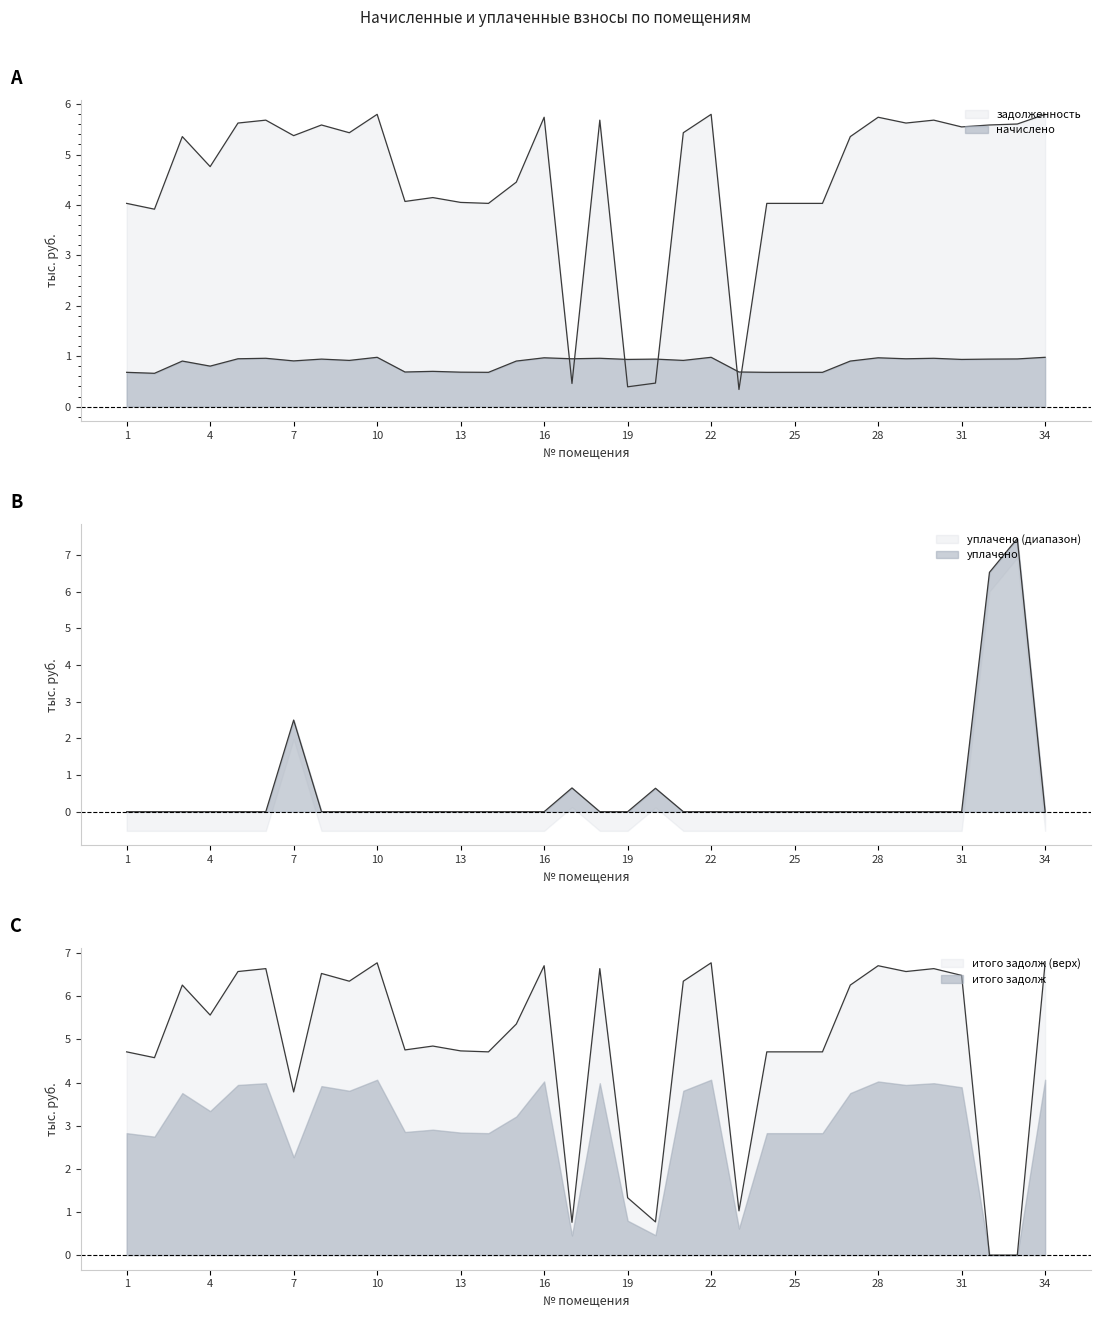

List the labels in order of уплачено value, largest first.

33, 32, 7, 17, 20, 1, 2, 3, 4, 5, 6, 8, 9, 10, 11, 12, 13, 14, 15, 16, 18, 19, 21, 22, 23, 24, 25, 26, 27, 28, 29, 30, 31, 34